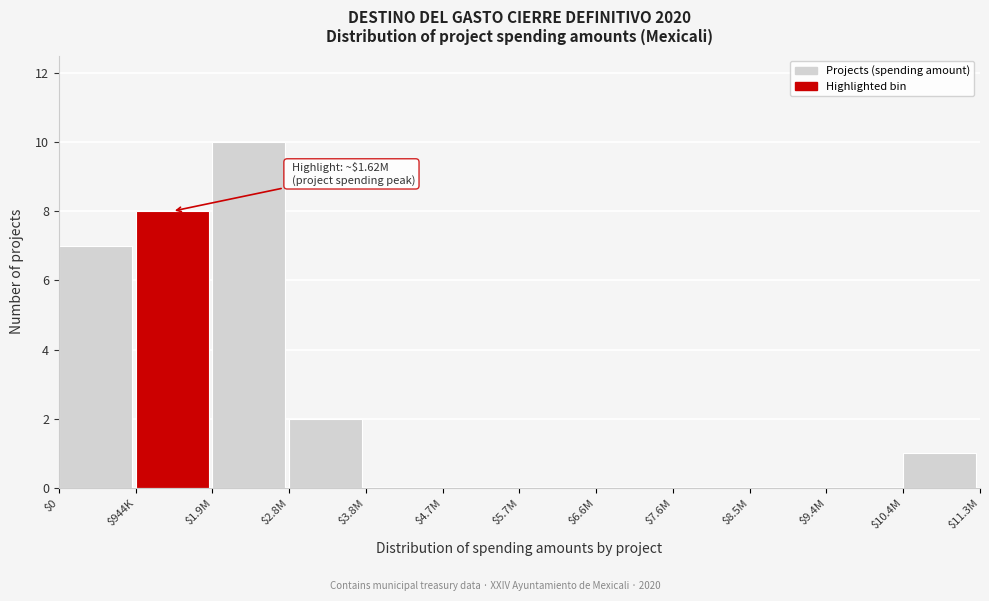

What is the sum of all values?

28